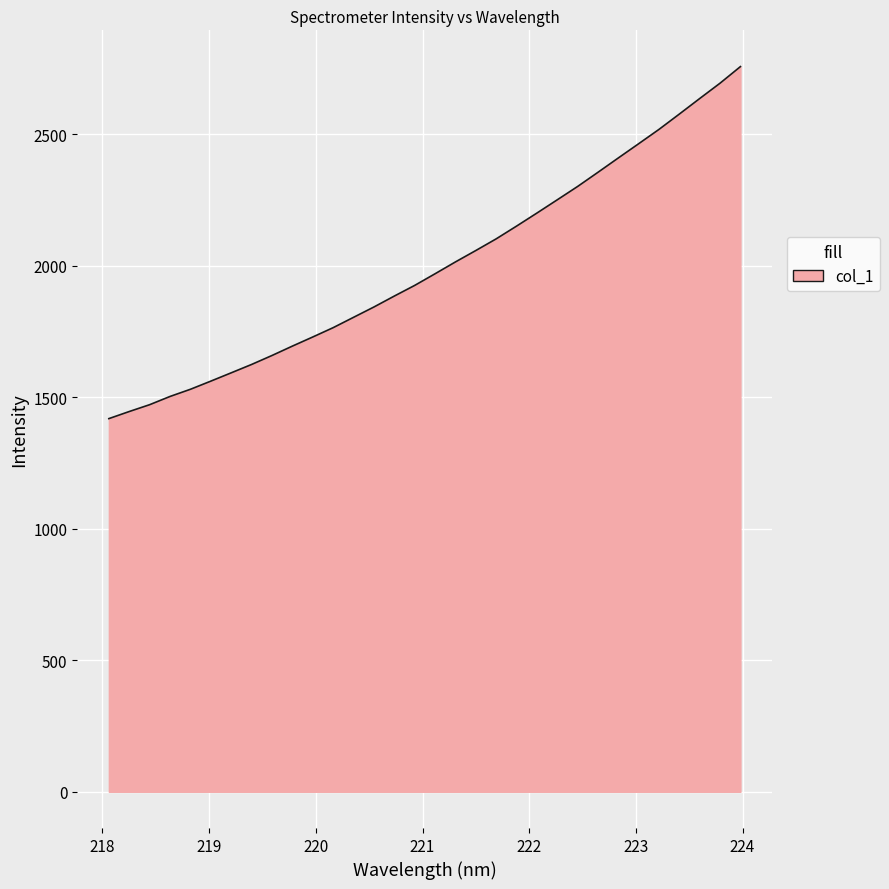

What is the smallest value displayed?

1418.8